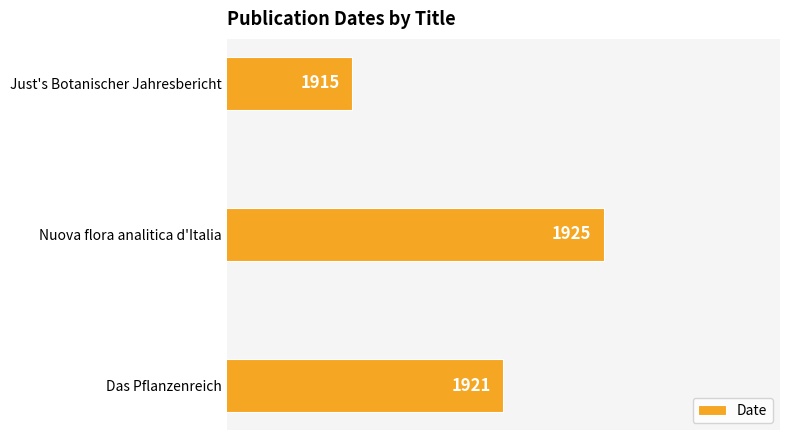

True or false: the data shows 1915 at Just's Botanischer Jahresbericht.

True